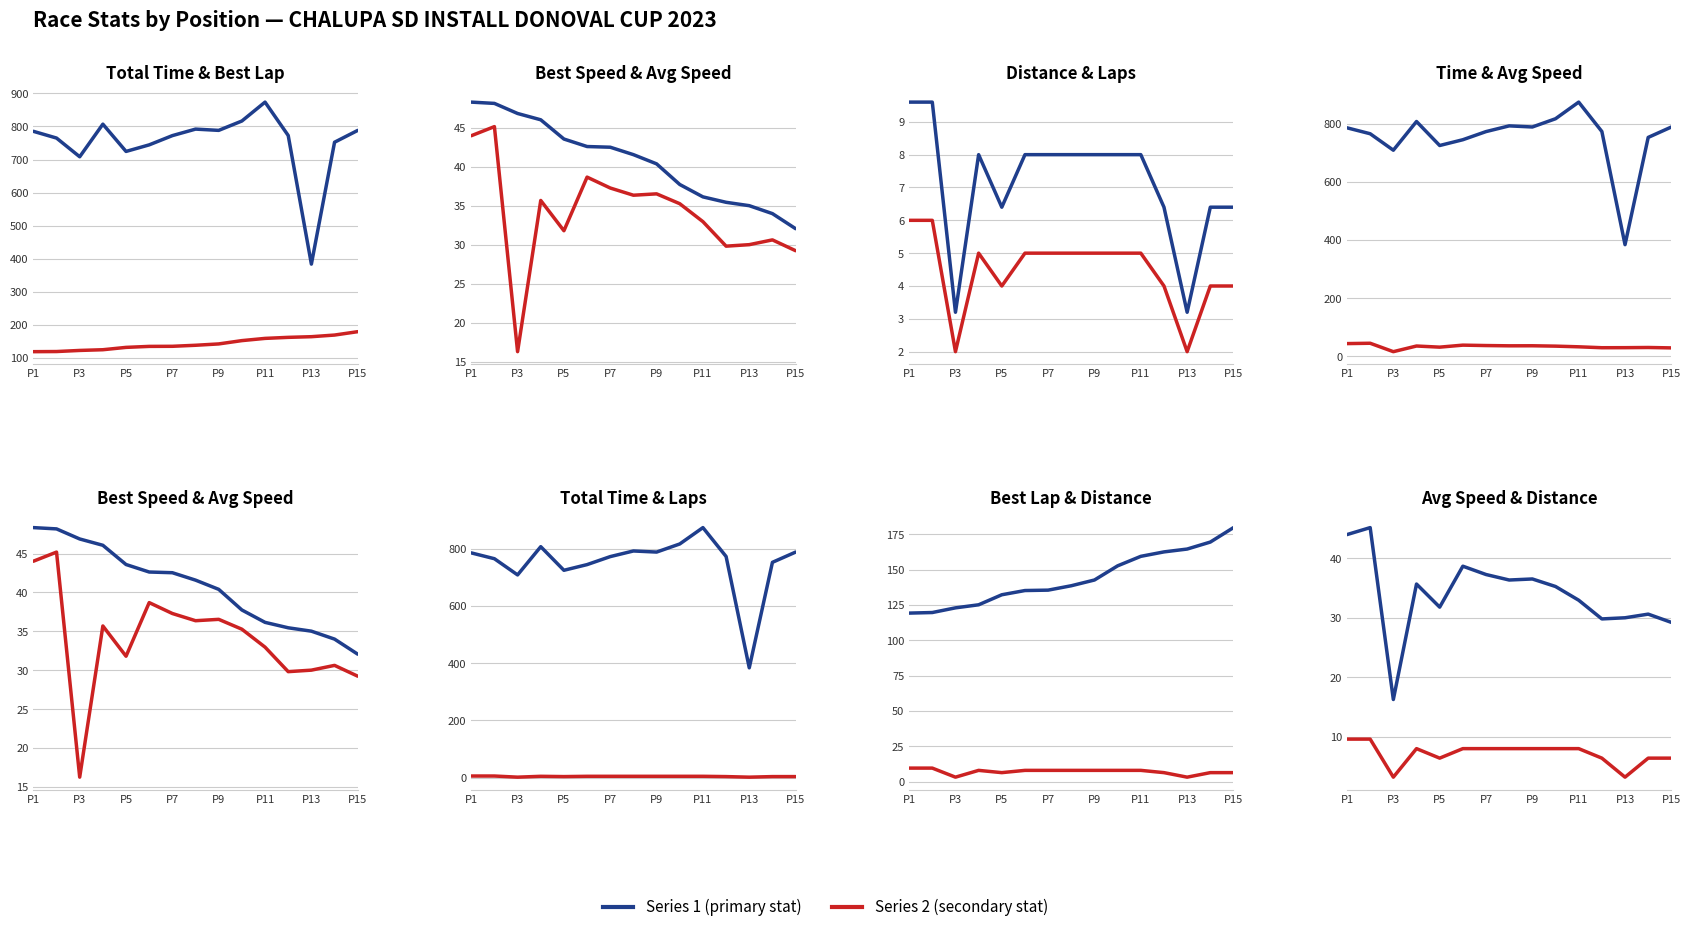

What is the difference between the second highest and second lowest values in the Total Time series?

108.1